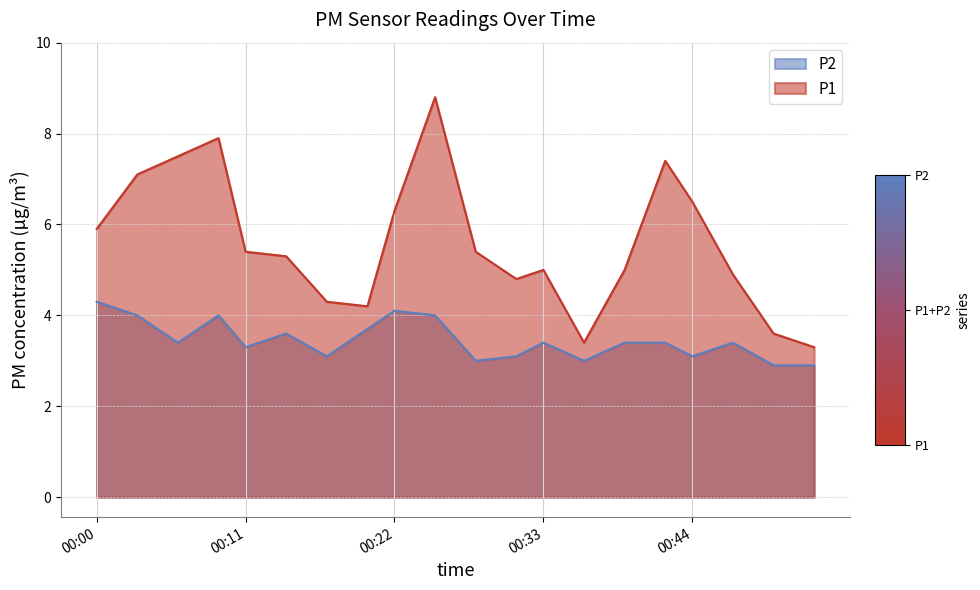

List the series in order of their overall mean, highest first.

P1, P2